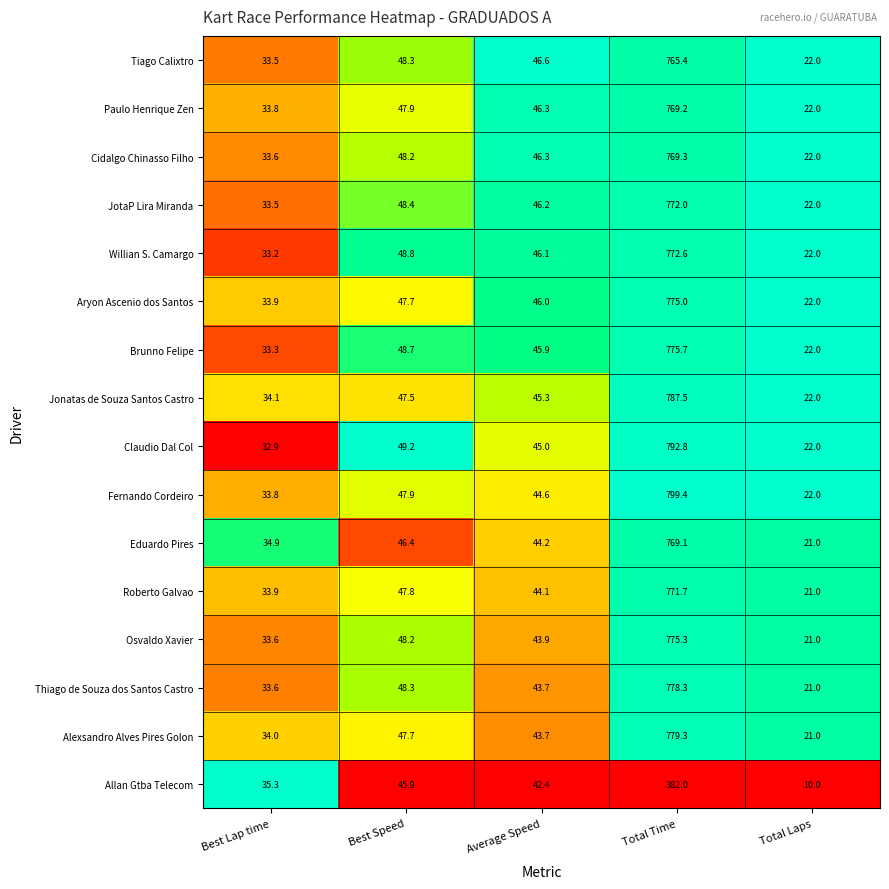

List the series in order of their peak value, lowest first.

Allan Gtba Telecom, Tiago Calixtro, Eduardo Pires, Paulo Henrique Zen, Cidalgo Chinasso Filho, Roberto Galvao, JotaP Lira Miranda, Willian S. Camargo, Aryon Ascenio dos Santos, Osvaldo Xavier, Brunno Felipe, Thiago de Souza dos Santos Castro, Alexsandro Alves Pires Golon, Jonatas de Souza Santos Castro, Claudio Dal Col, Fernando Cordeiro